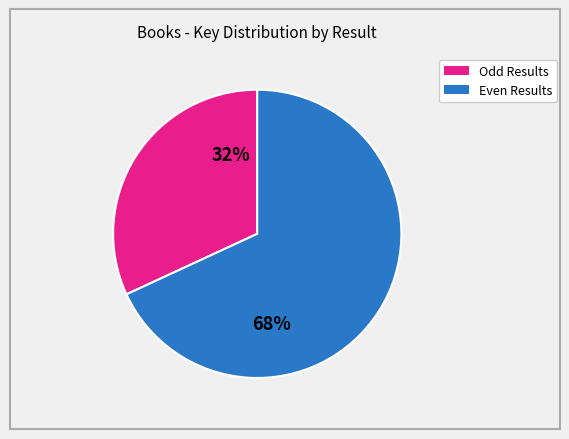

Is there a majority slice in this chart?

Yes